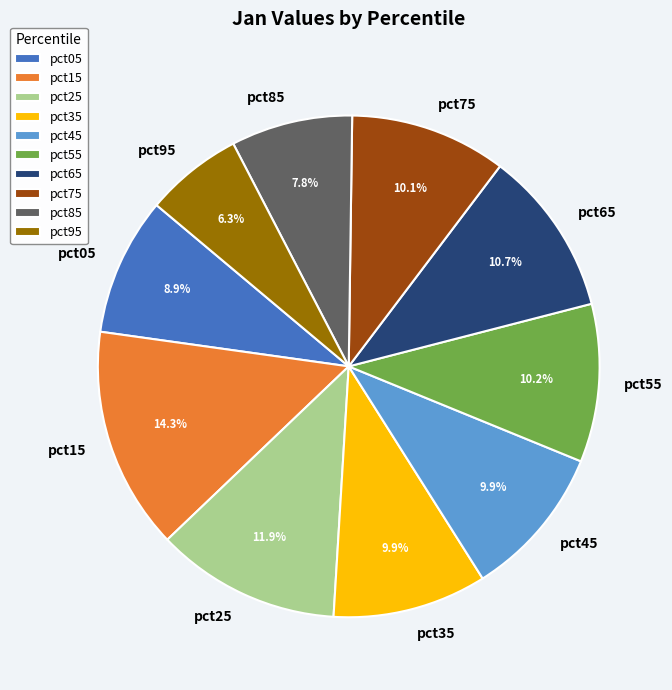

Do pct65 and pct25 together represent more than half of the pie?

No